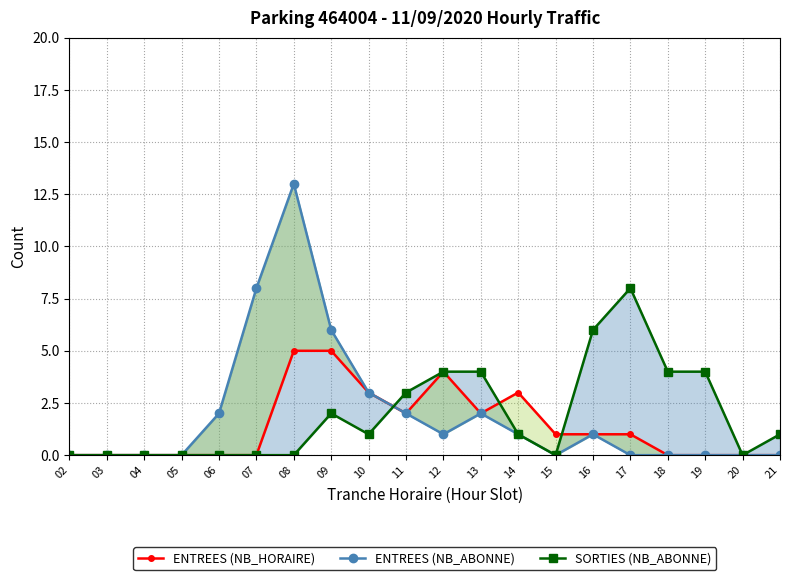

Reading left to right, list all the values displayed in this chart.

ENTREES (NB_HORAIRE): 0	0	0	0	0	0	5	5	3	2	4	2	3	1	1	1	0	0	0	0
ENTREES (NB_ABONNE): 0	0	0	0	2	8	13	6	3	2	1	2	1	0	1	0	0	0	0	0
SORTIES (NB_ABONNE): 0	0	0	0	0	0	0	2	1	3	4	4	1	0	6	8	4	4	0	1